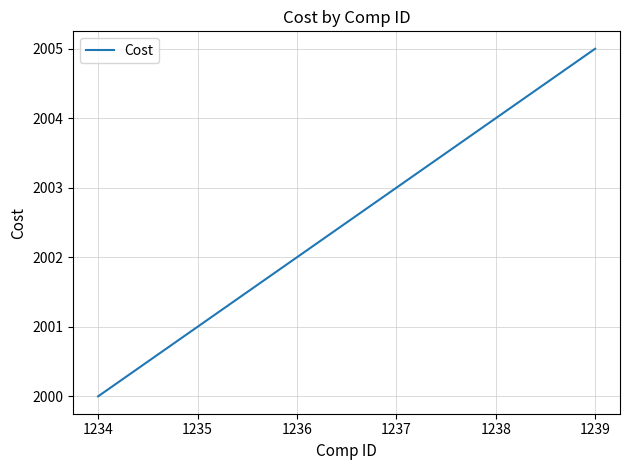

Which category has the highest value across all series?

1239